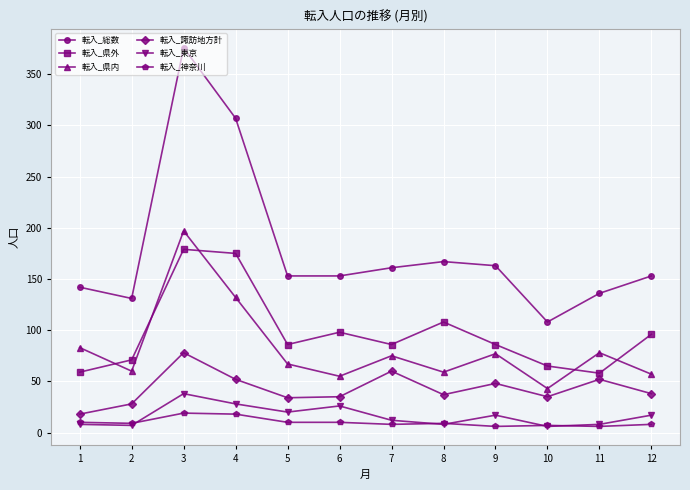

List the series in order of their peak value, highest first.

転入_総数, 転入_県内, 転入_県外, 転入_諏訪地方計, 転入_東京, 転入_神奈川